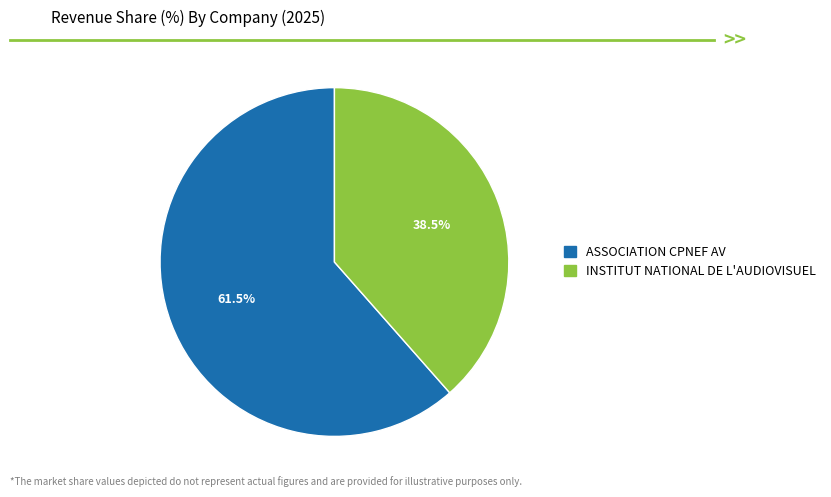

Which slice is the smallest?

INSTITUT NATIONAL DE L'AUDIOVISUEL